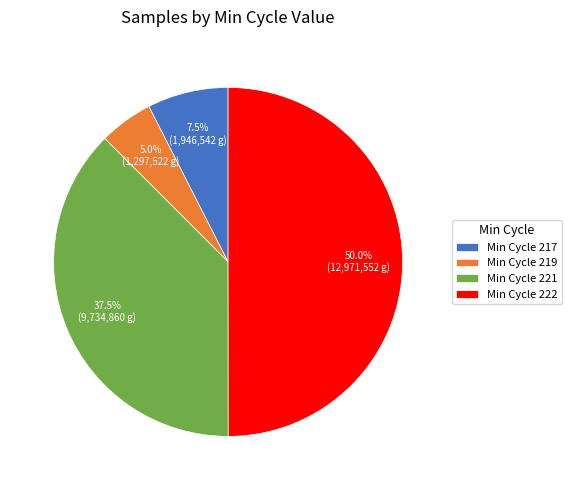

Rank the categories by value from highest to lowest.

Min Cycle 222, Min Cycle 221, Min Cycle 217, Min Cycle 219